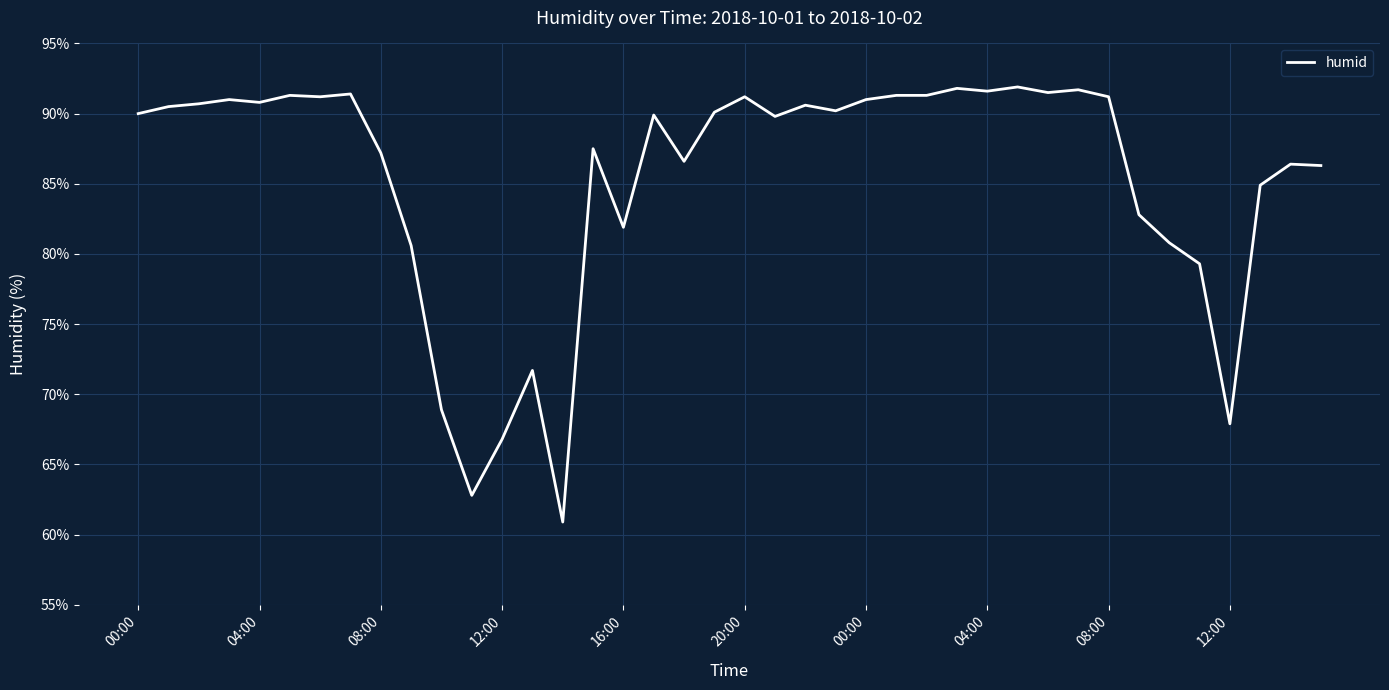

What is the greatest value displayed?

91.9